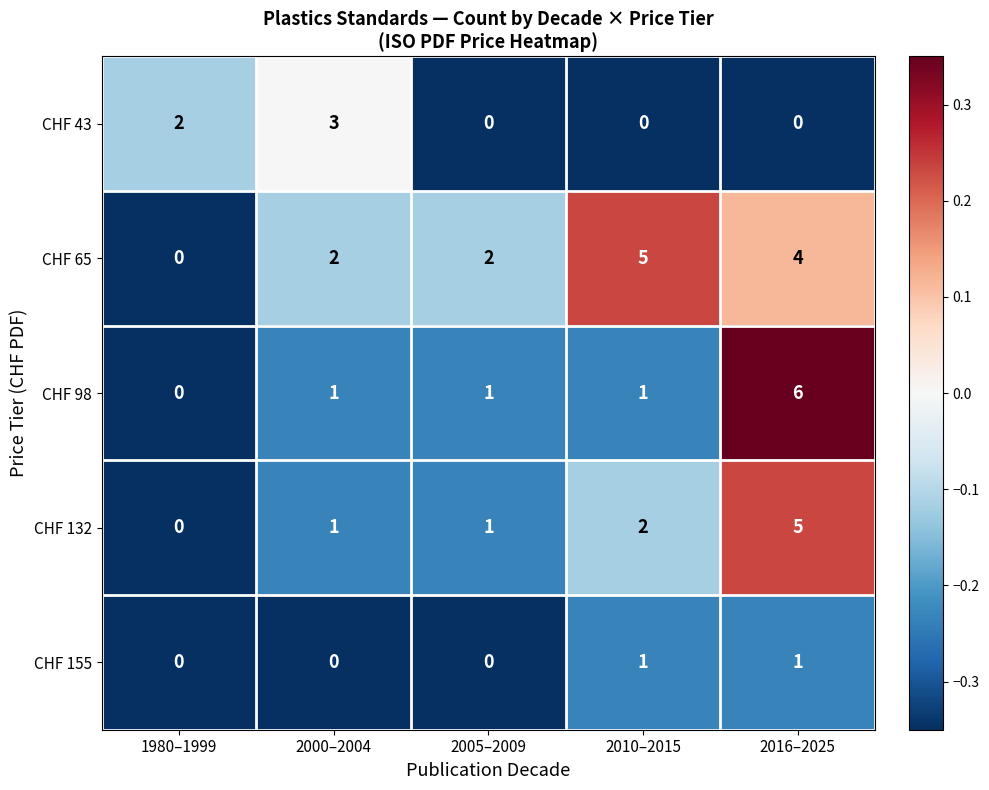

The CHF 155 series shows -1 at 1980–1999. True or false?

False